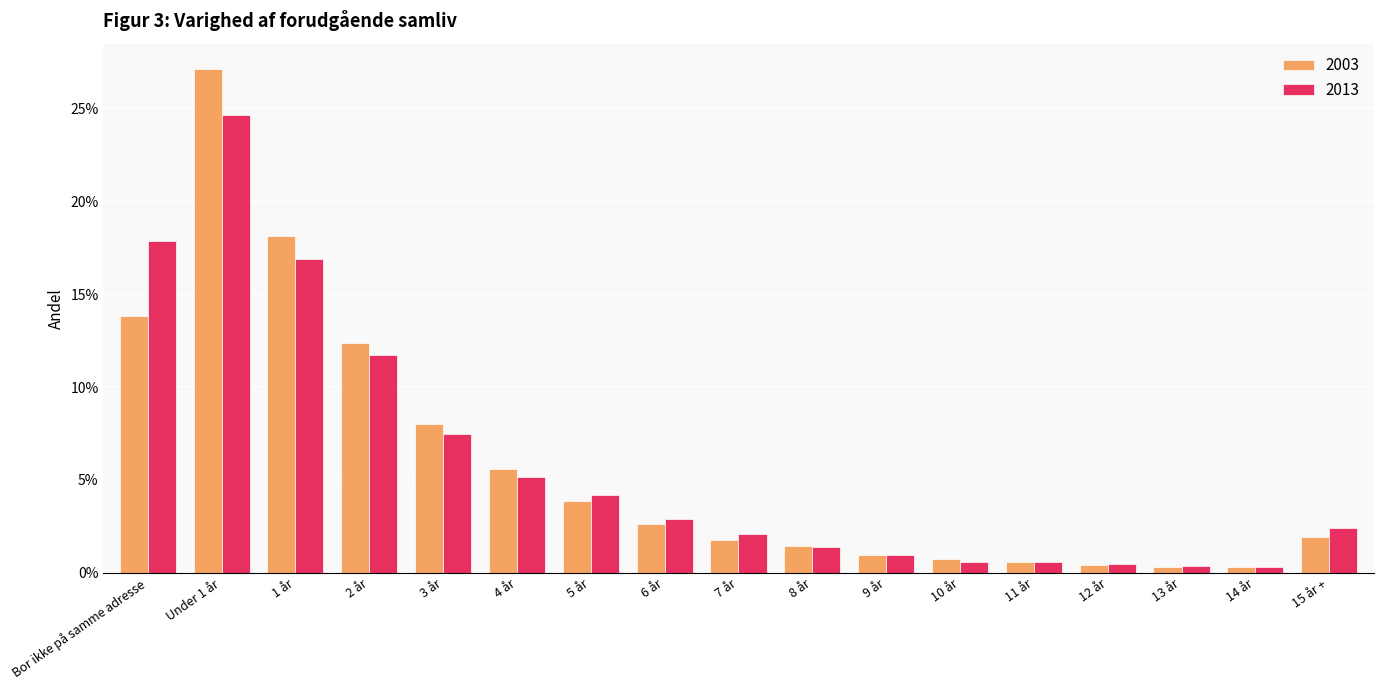

What are all the series names shown in the legend?

2003, 2013